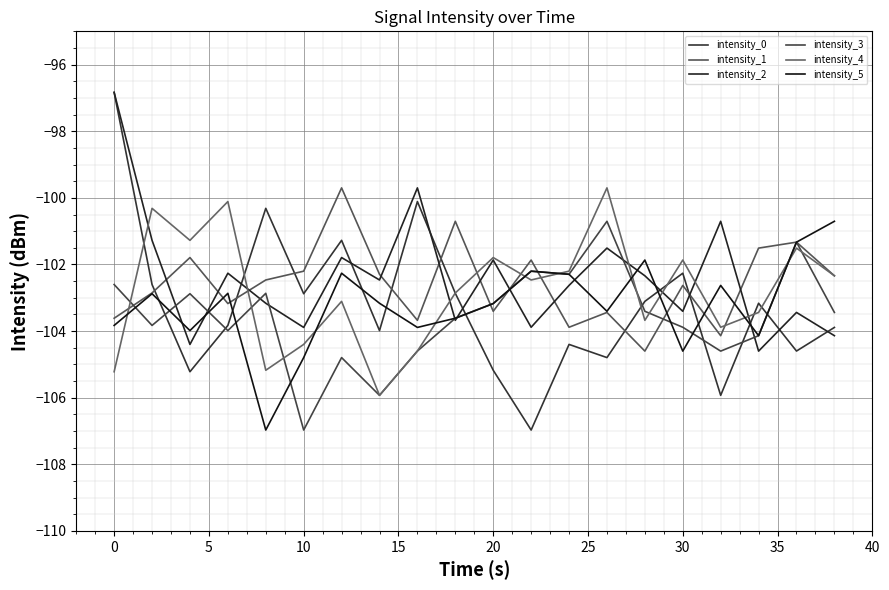

How many interior local valleys does the intensity_1 series have?

6